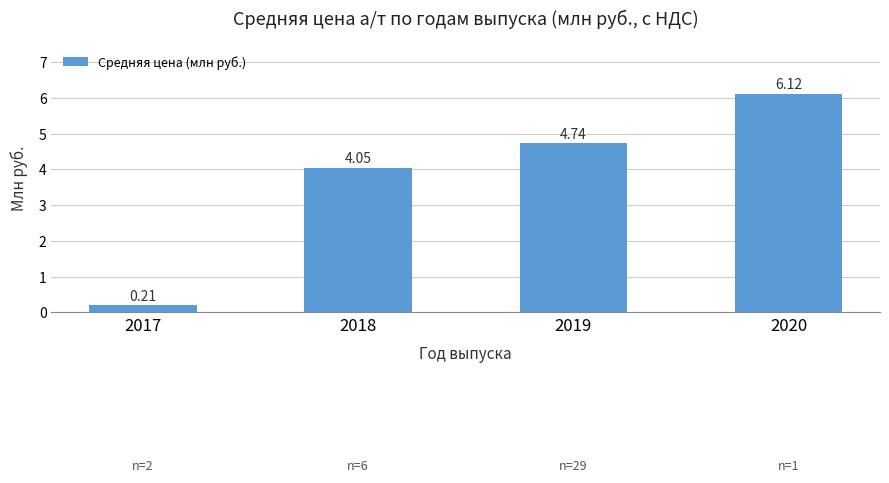

What is the average value?

3.8